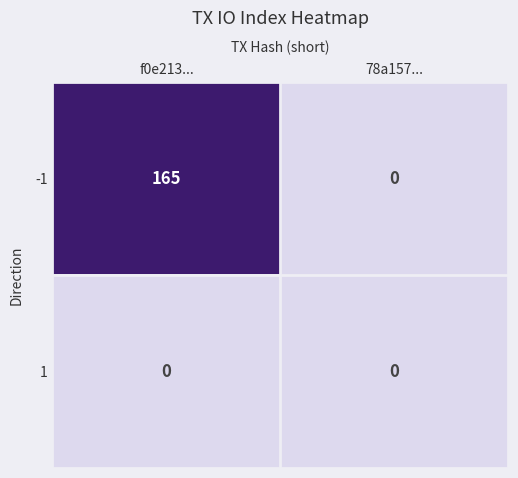

Rank the series by their maximum value, from lowest to highest.

1, -1